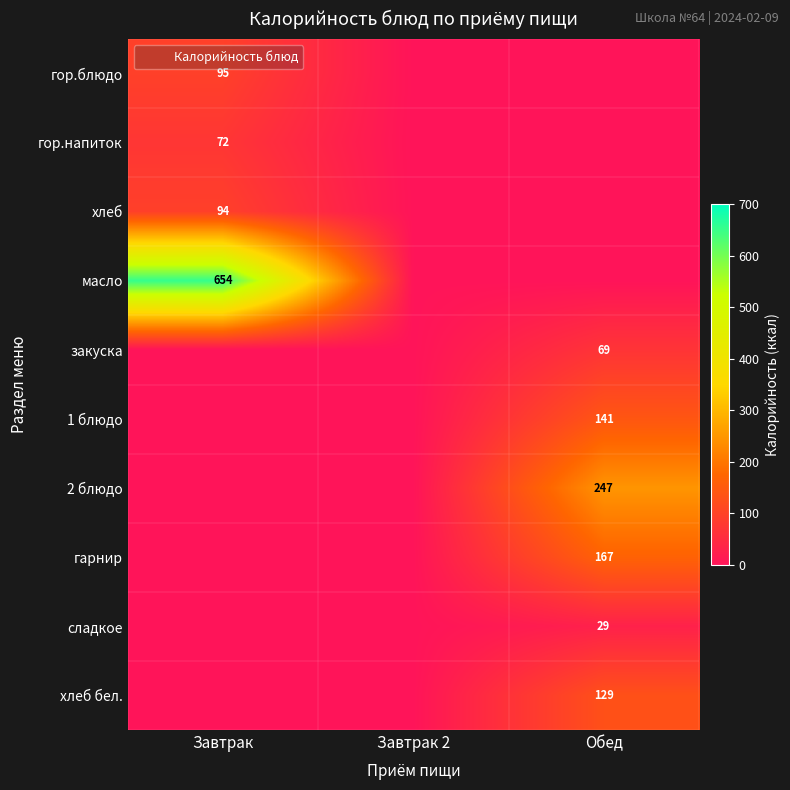

At which label is 1 блюдо closest to 70?

Завтрак